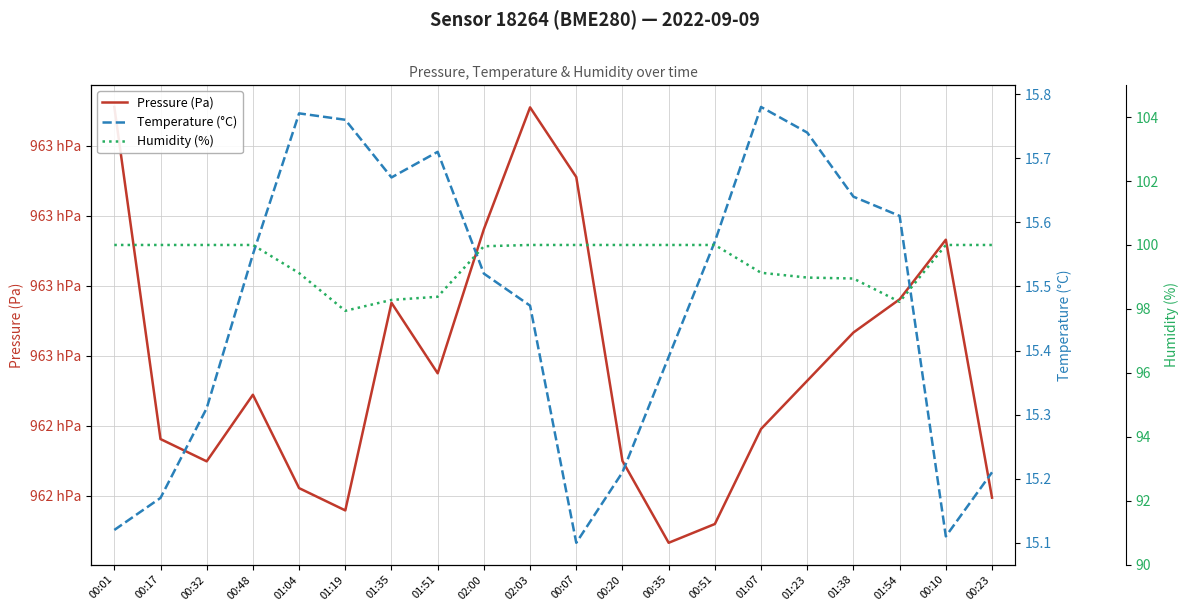

Does the chart display data point markers on the line(s)?

No